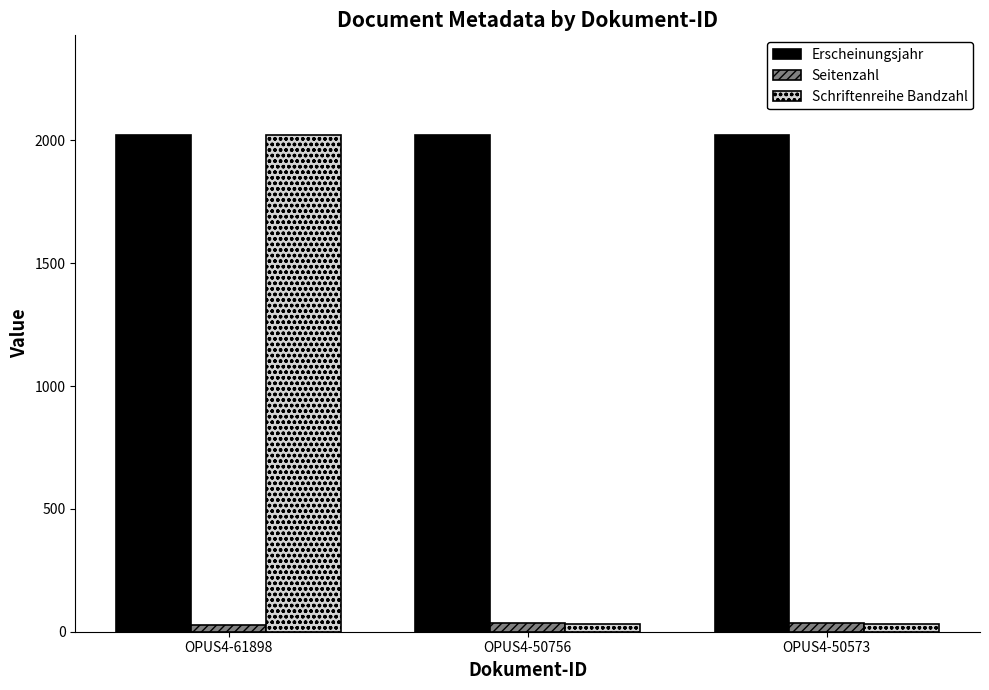

Read the Erscheinungsjahr value at OPUS4-61898.

2023